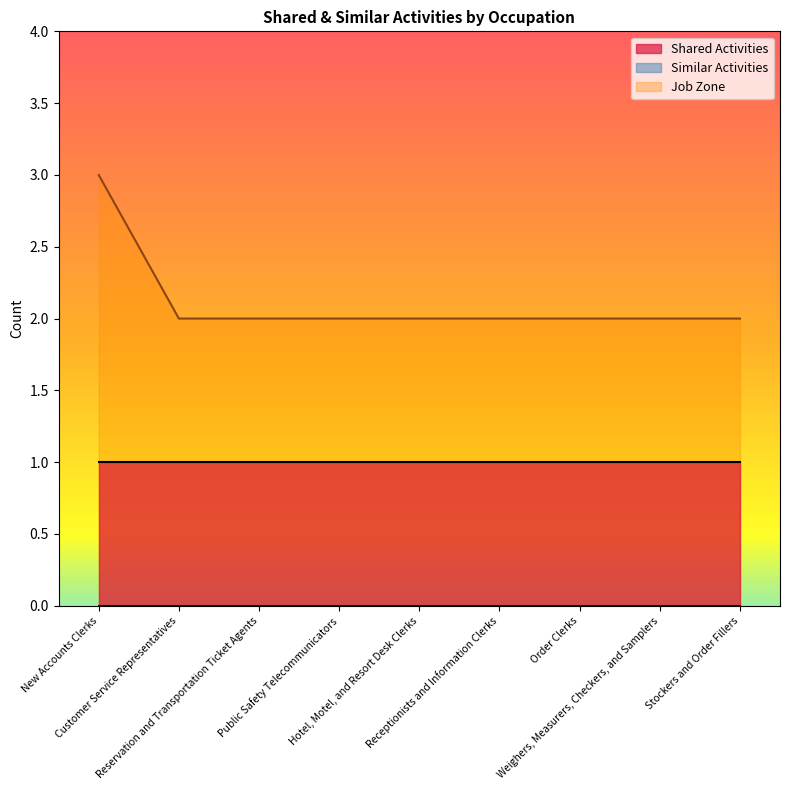

True or false: Similar Activities and Job Zone intersect in this chart.

False